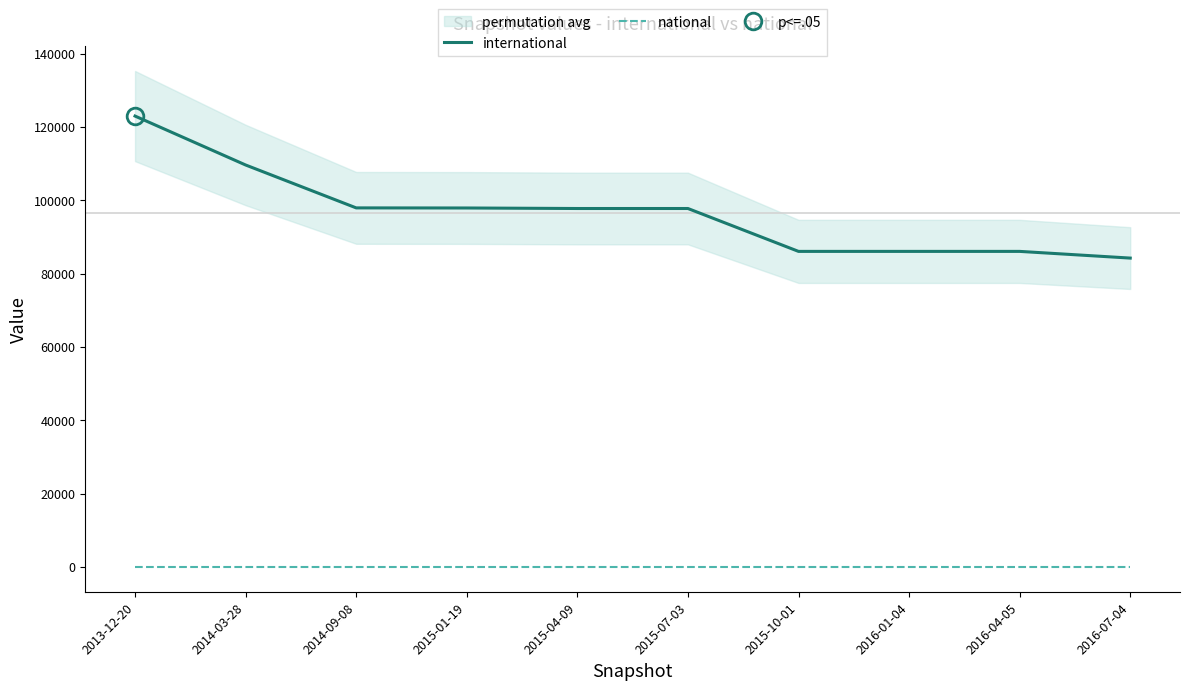

Between 2016-01-04 and 2014-09-08, which is larger?

2014-09-08